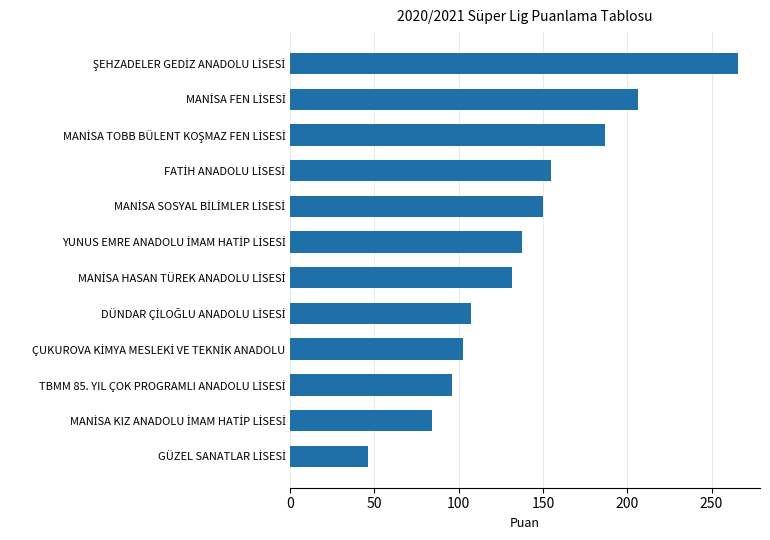

How many values are below 137?

6